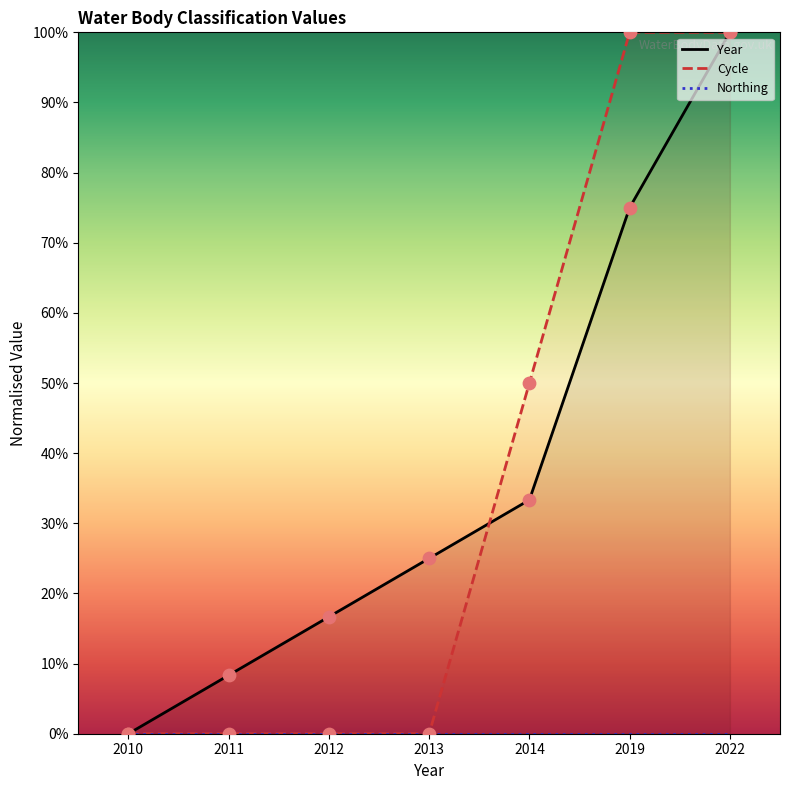

Which series reaches the maximum Y coordinate?

Year